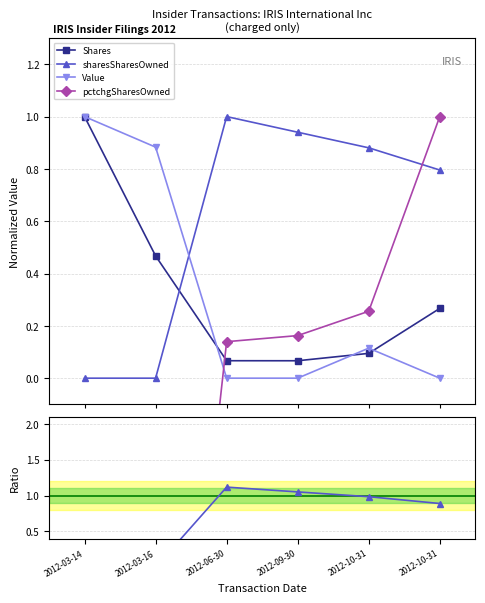

The SharesOwned/transShares series shows 0.4 at 2012-10-31. True or false?

False